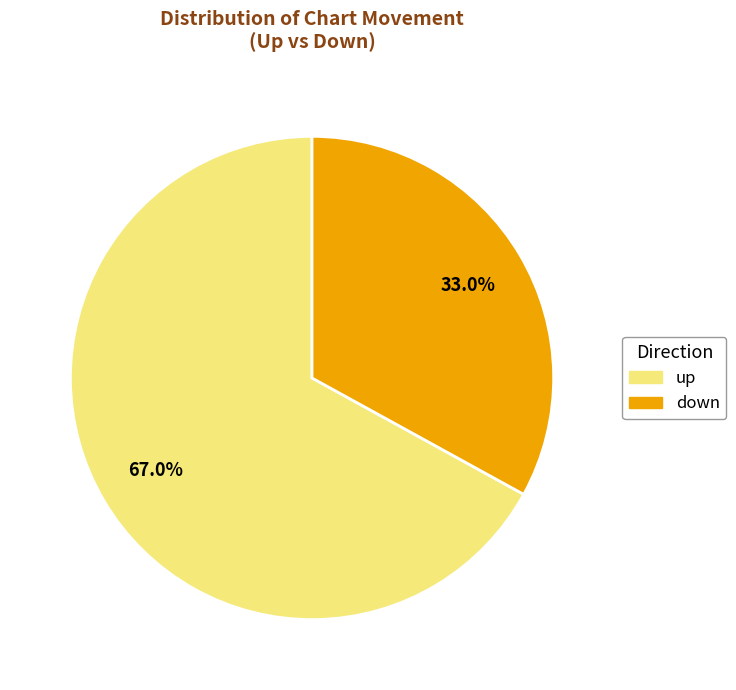

Approximately how many times larger is the value at up compared to down?

2.0